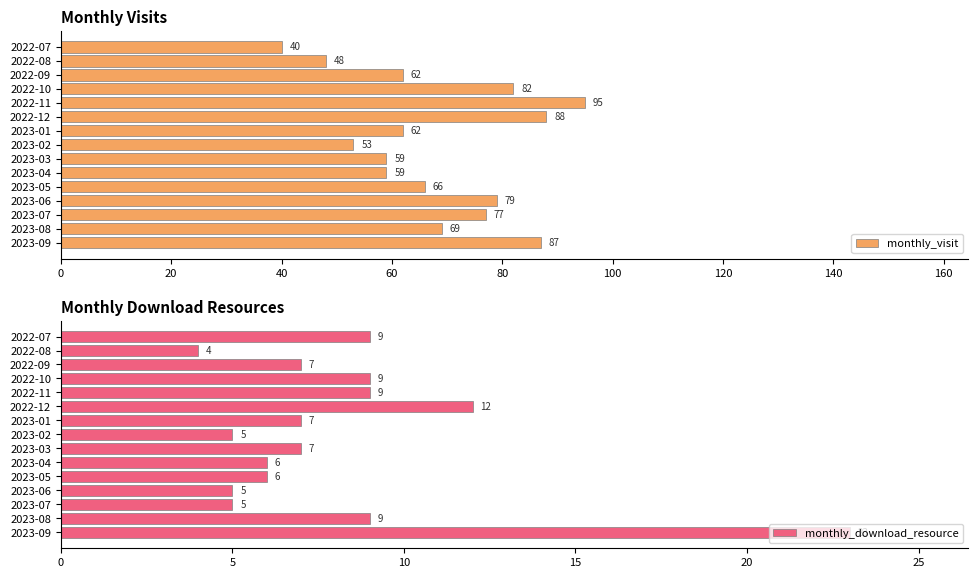

What is the difference between the second highest and second lowest values in the monthly_visit series?

40